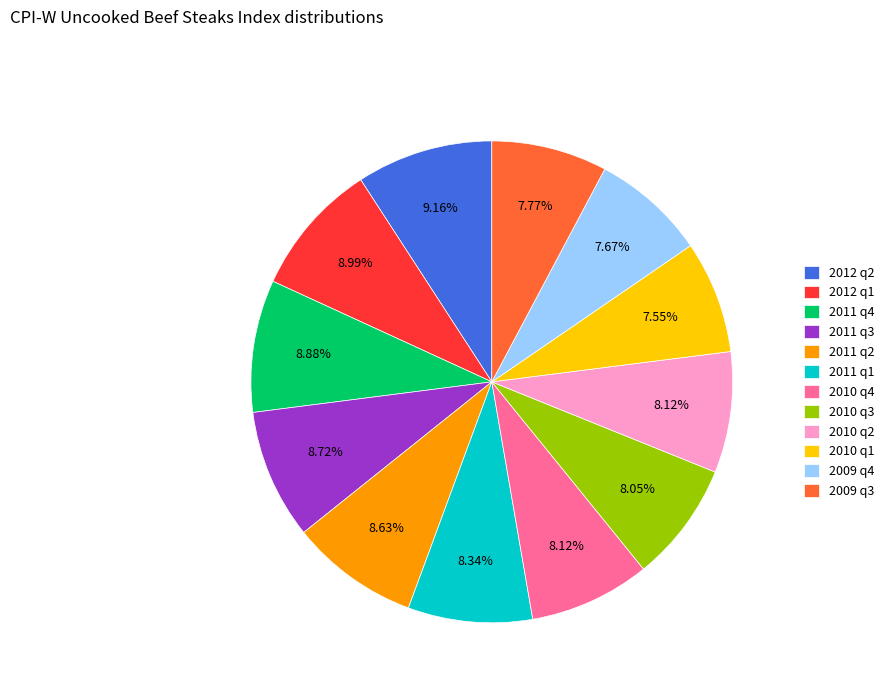

To the nearest percent, what is the average slice percentage?

8%